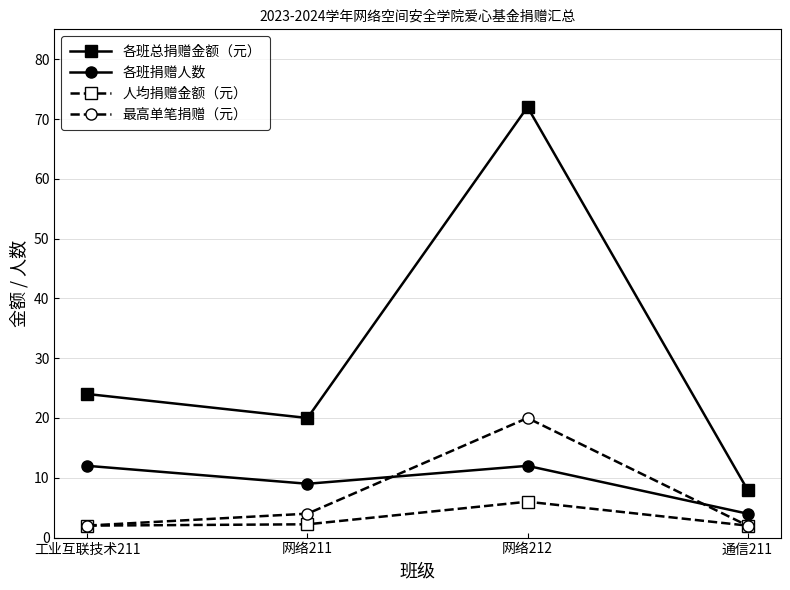

At how many categories does at least one series exceed 30?

1